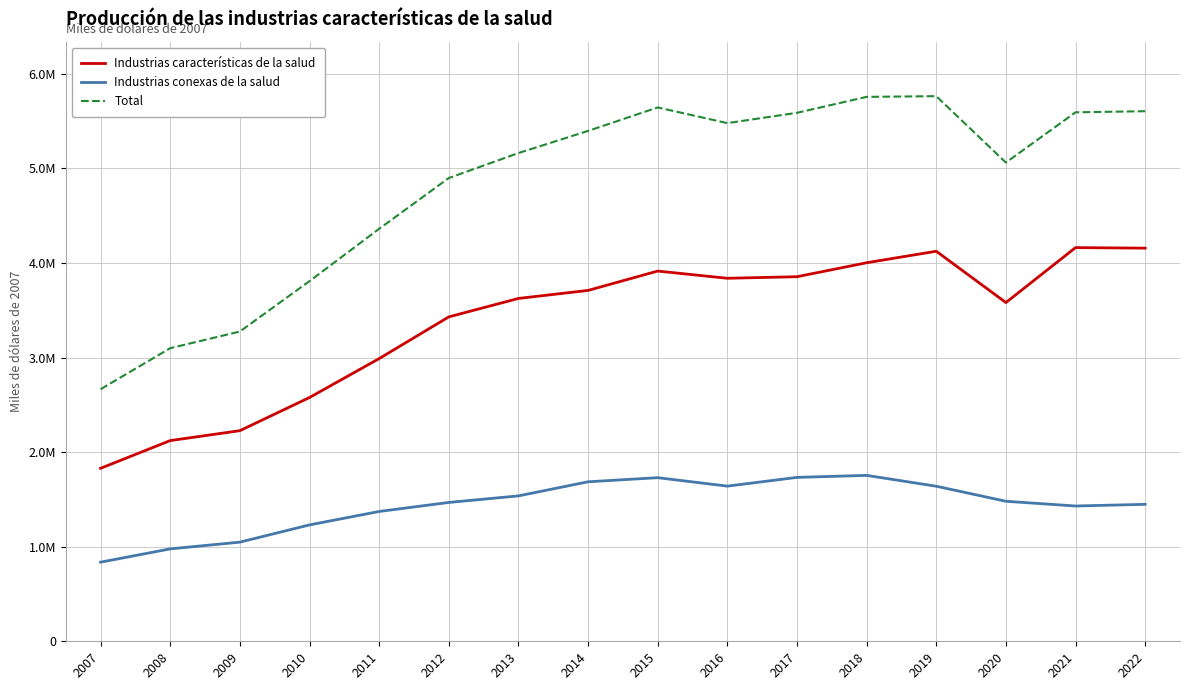

What is the value of the Industrias características de la salud point at the 14th from the left?

3581459